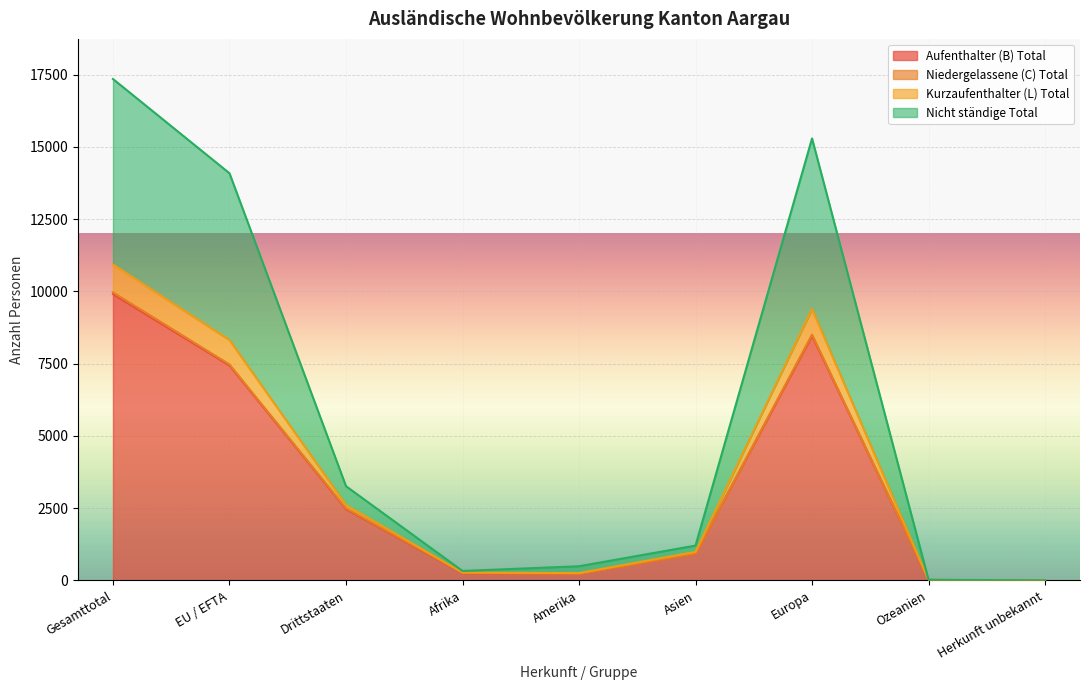

How many interior local peaks does the Aufenthalter (B) Total series have?

1